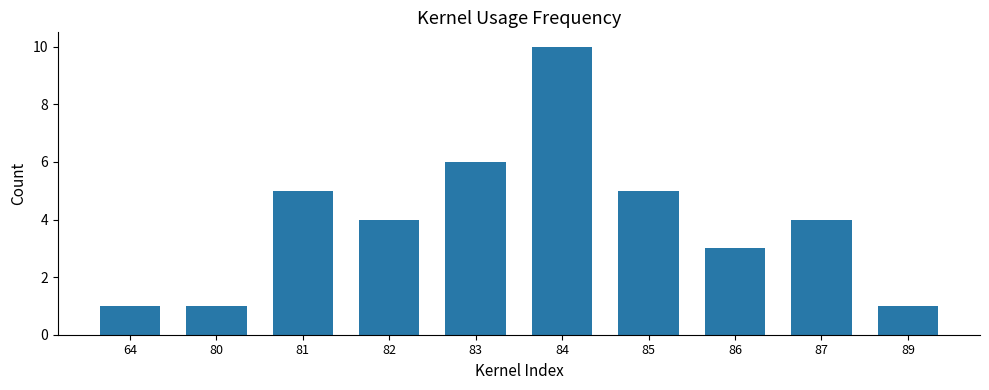

Reading left to right, transcribe all the data shown in this chart.

64=1	80=1	81=5	82=4	83=6	84=10	85=5	86=3	87=4	89=1